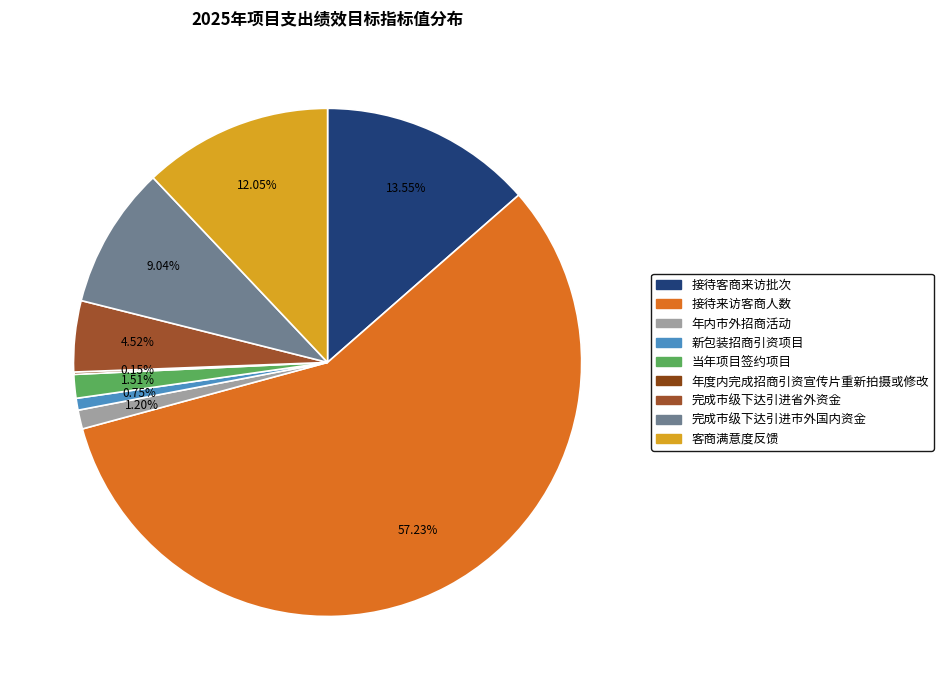

Which category has the smallest portion of the pie?

年度内完成招商引资宣传片重新拍摄或修改